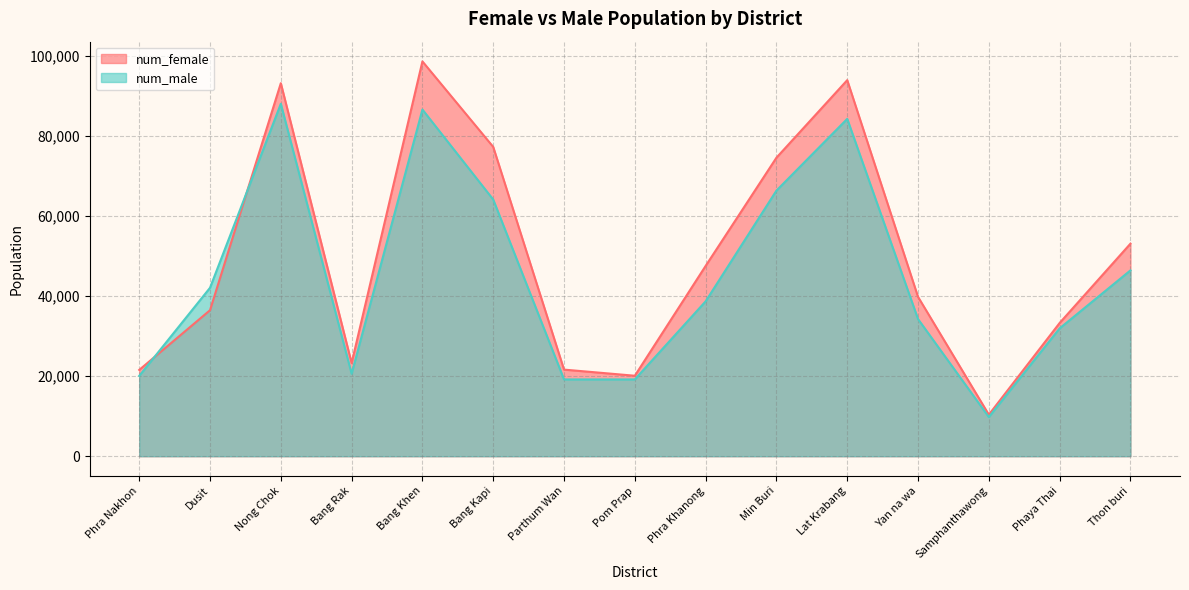

Does the chart have visible grid lines?

Yes